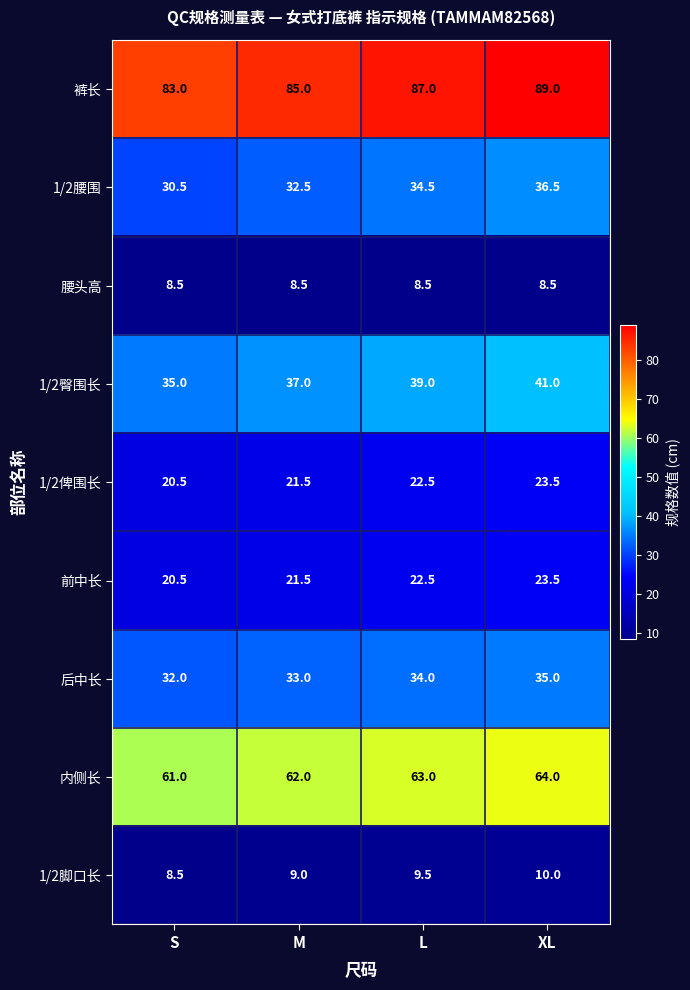

What is the total value across all series at M?

310.0